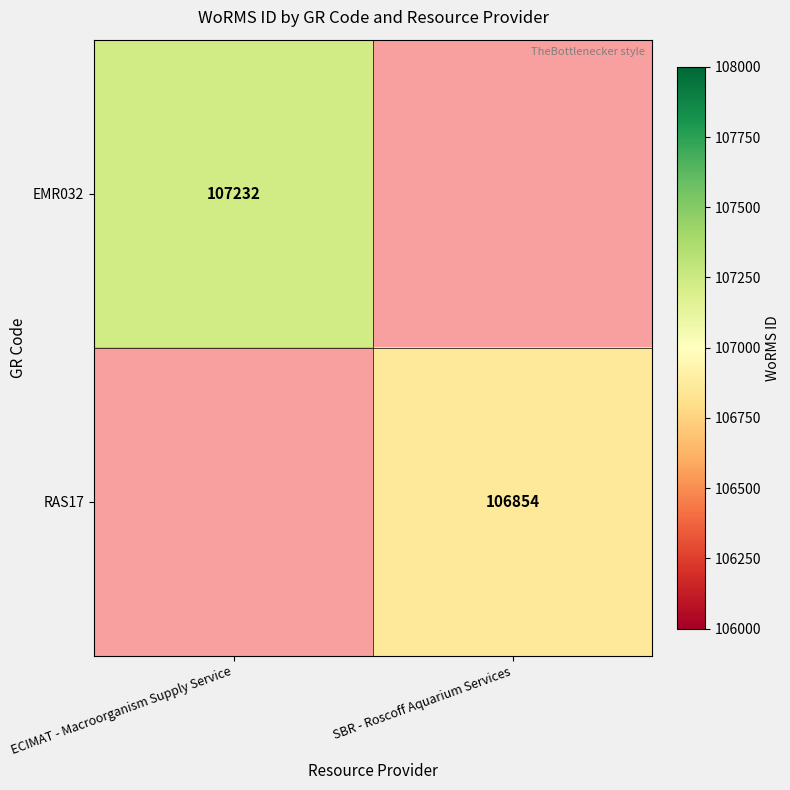

True or false: RAS17 has a value of 142730 at SBR - Roscoff Aquarium Services.

False